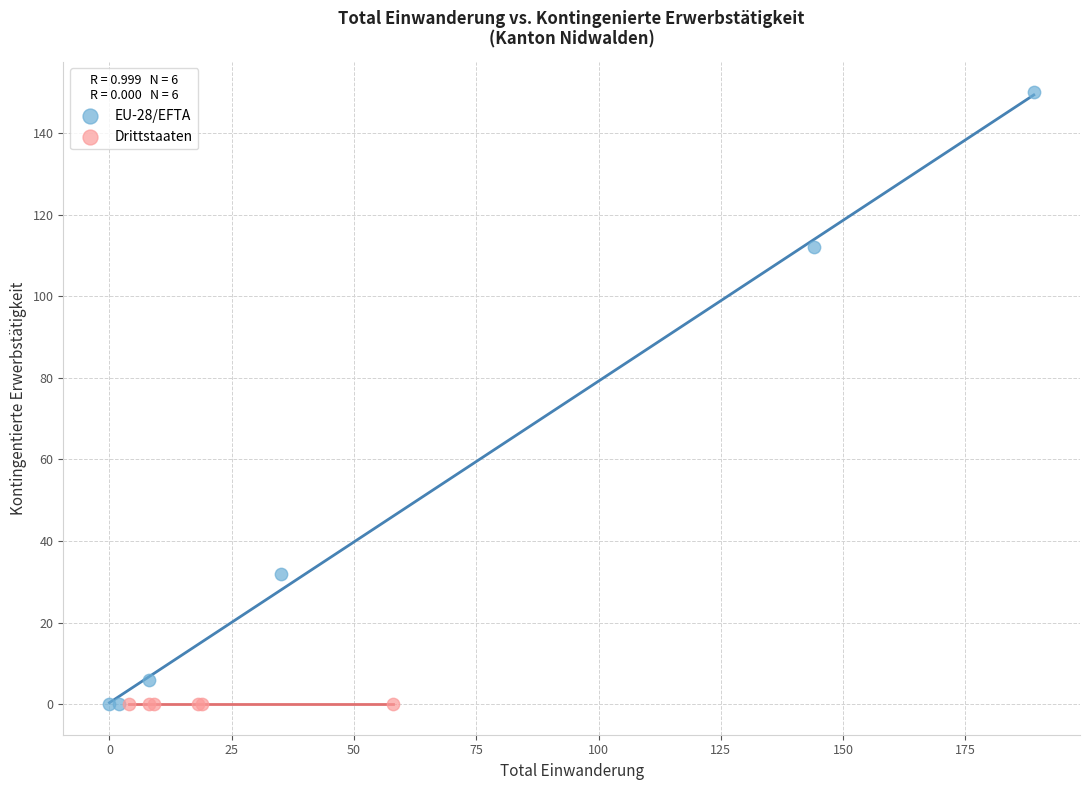

Which series reaches the maximum Y coordinate?

EU-28/EFTA